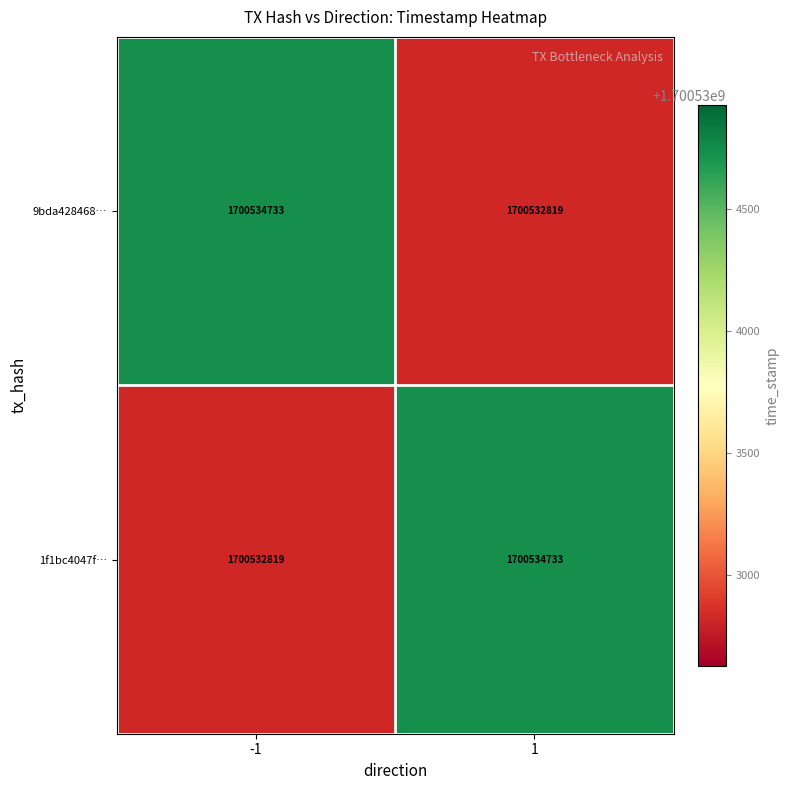

The value of 9bda428468… at -1 is 1700534733. True or false?

True